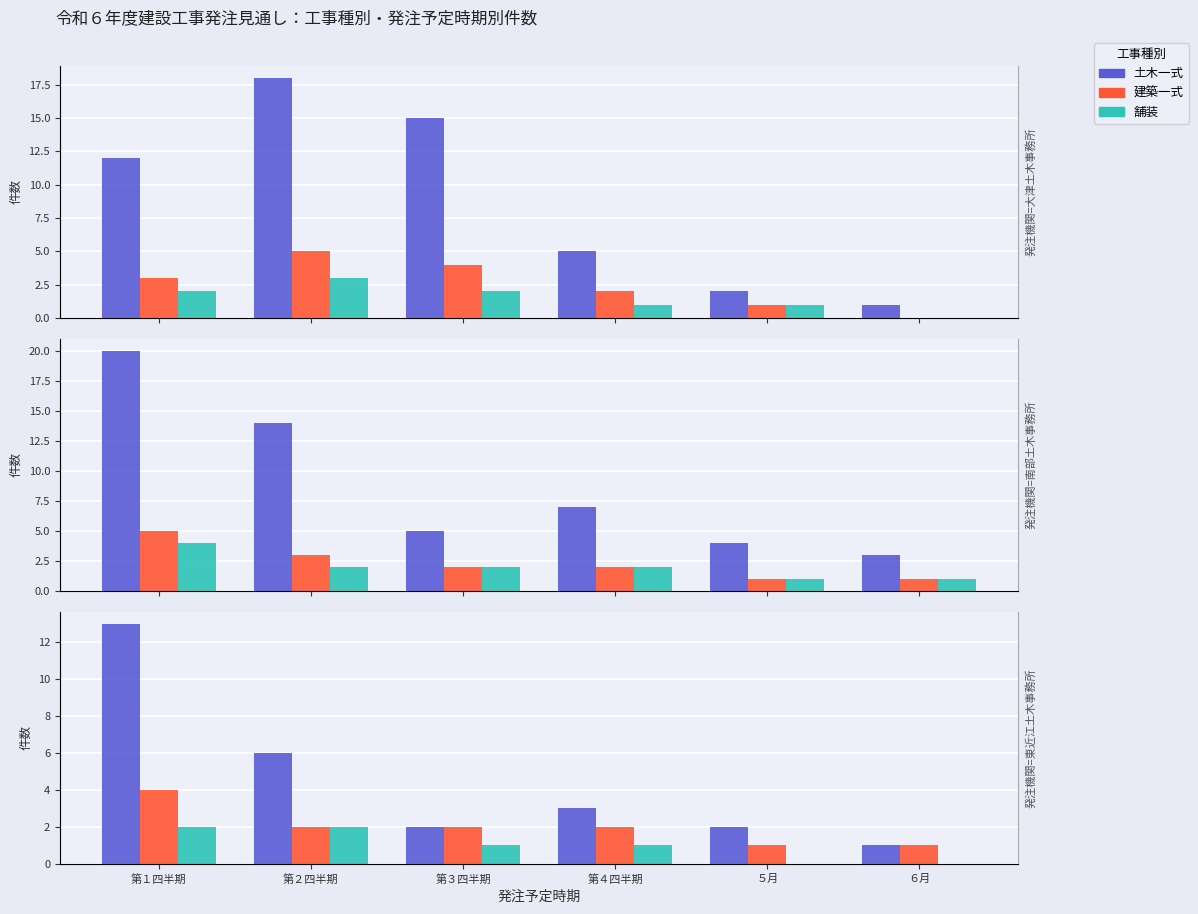

At which label does 建築一式 reach its peak?

第１四半期